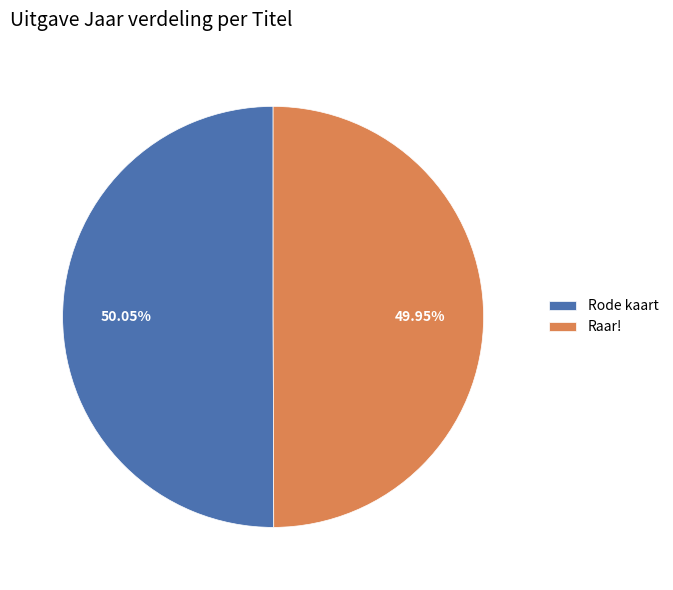

What is the ratio of the value at Rode kaart to the value at Raar!?

1.0